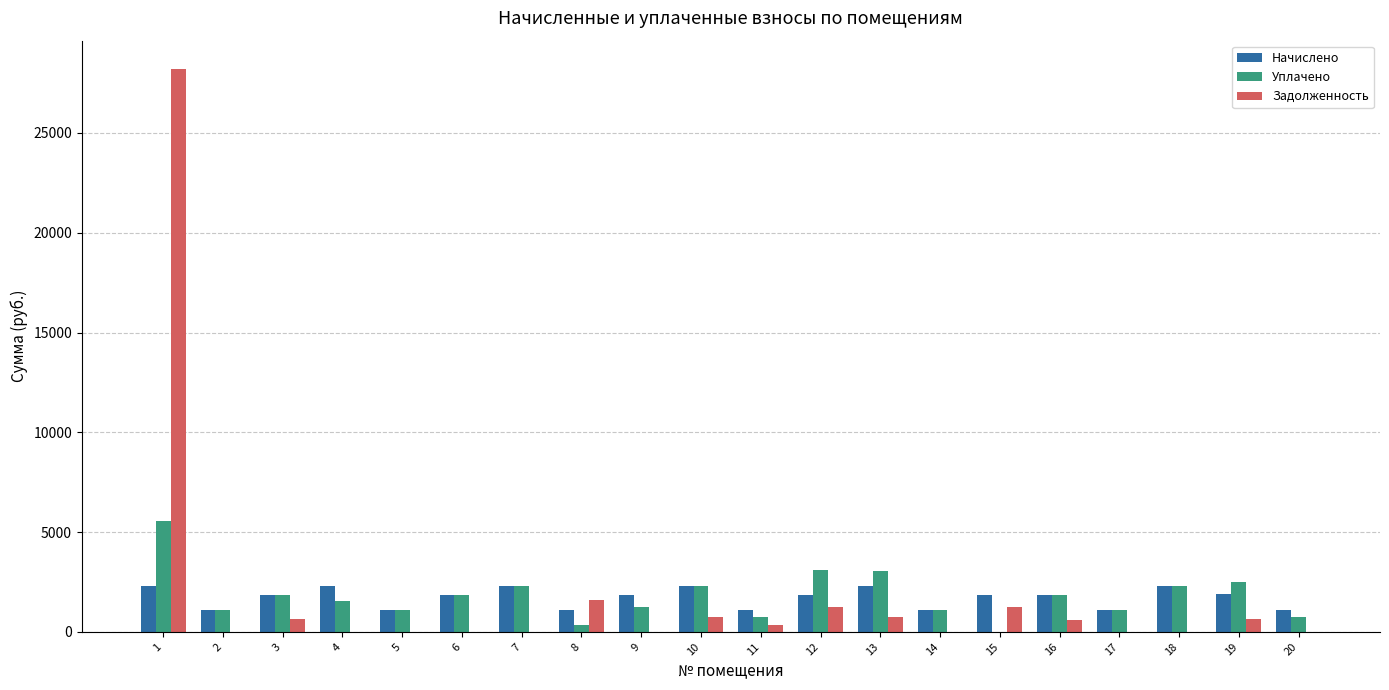

What is the sum of all Уплачено values?

35610.2